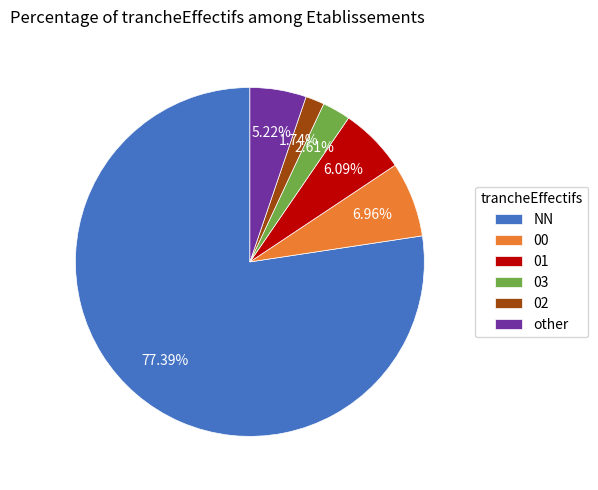

What percentage is NOT represented by 00?

93.0%